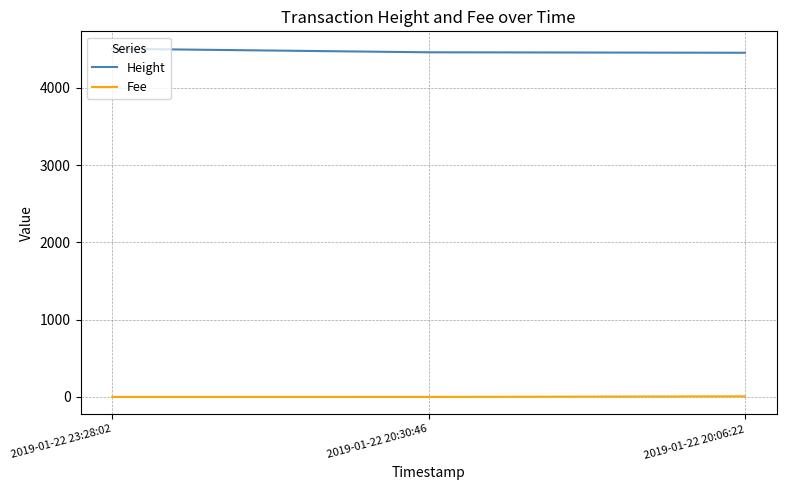

What position from the right is 2019-01-22 20:30:46?

2